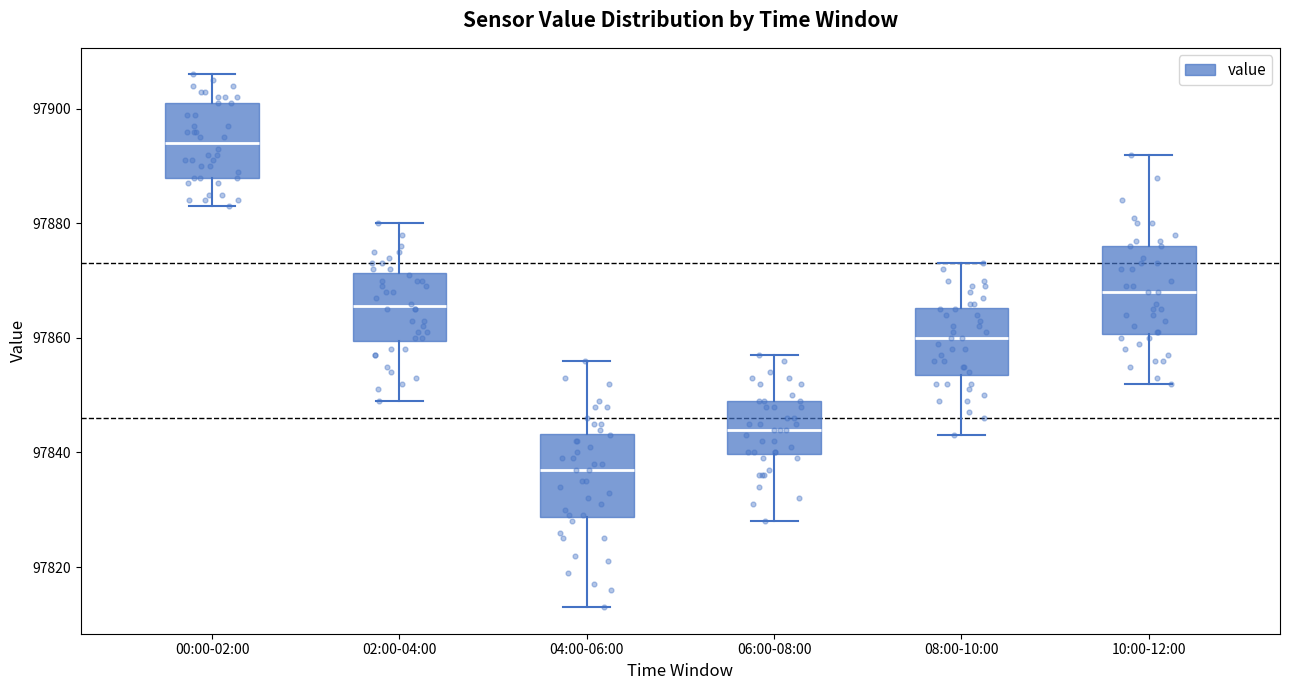

Where does the upper whisker of the box for 02:00-04:00 end on the y-axis? The values are not printed on the chart, so give them approximately, as read against the axis.

97880